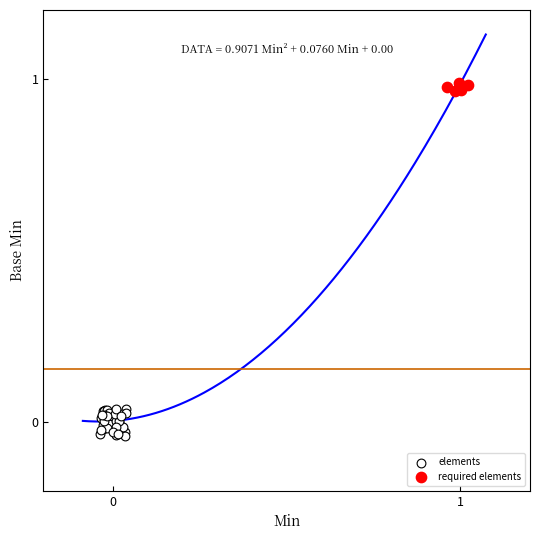

Which series has the widest spread of Y values?

elements